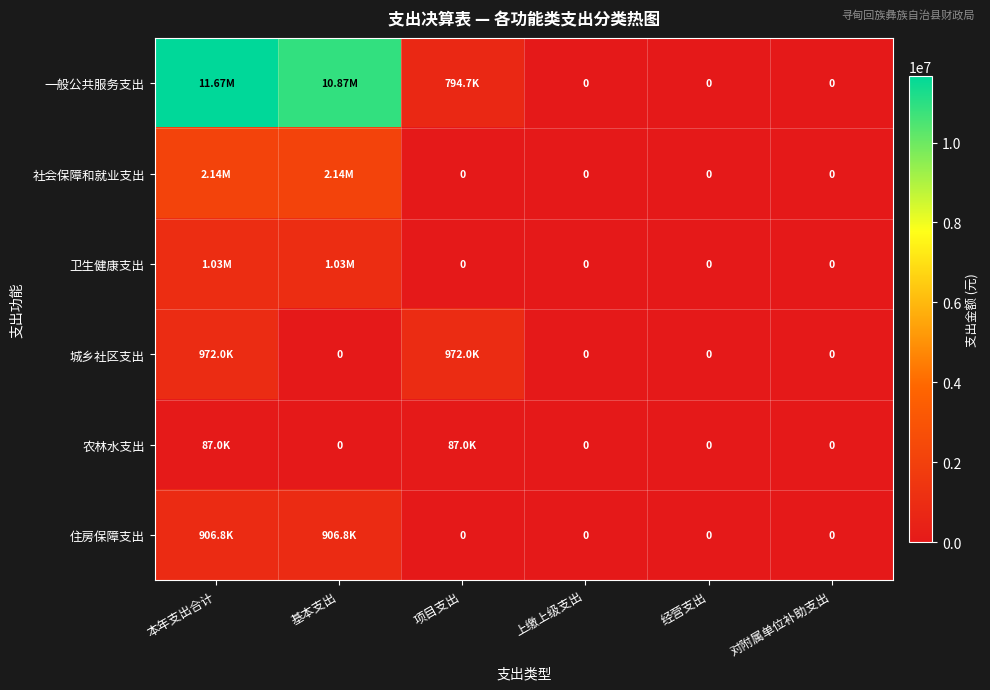

Which has a higher value, 基本支出 or 经营支出?

基本支出